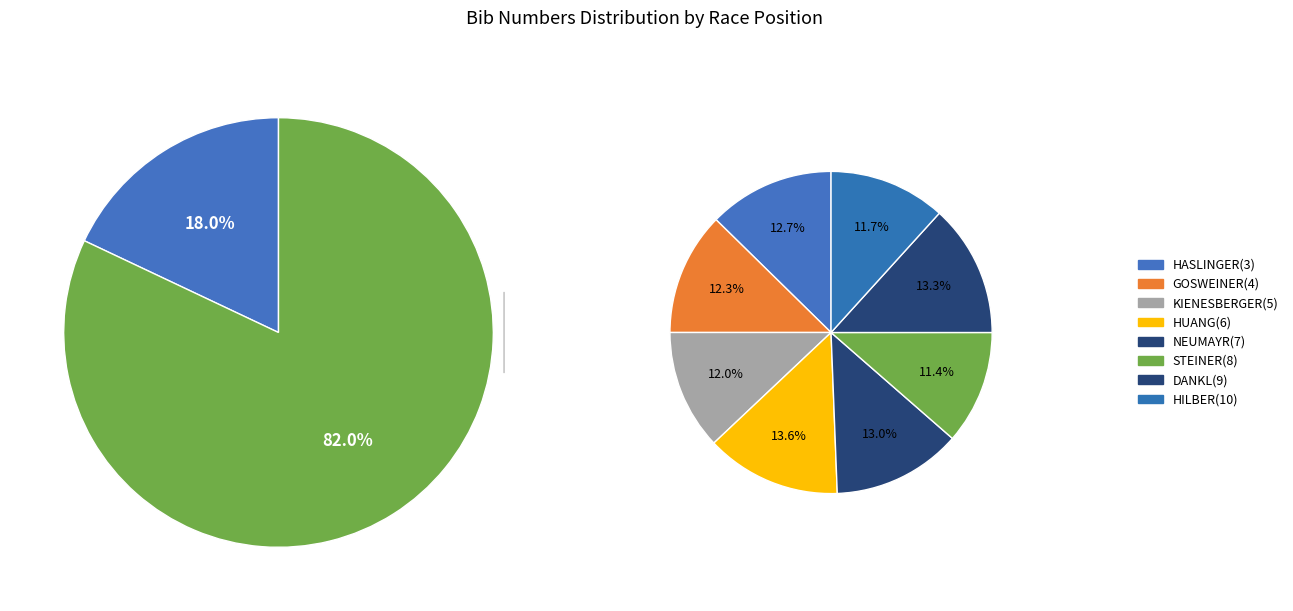

Rank the categories by value from highest to lowest.

6, 9, 7, 3, 4, 5, 10, 8, 1, 2